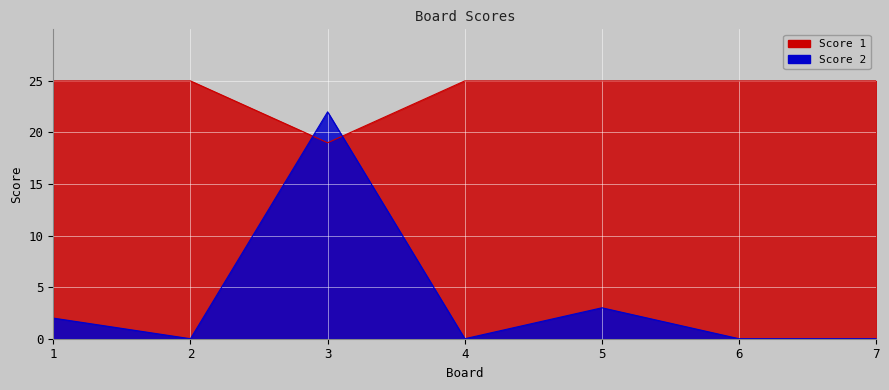

Which series ends up on top after the final intersection of Score 1 and Score 2?

Score 1